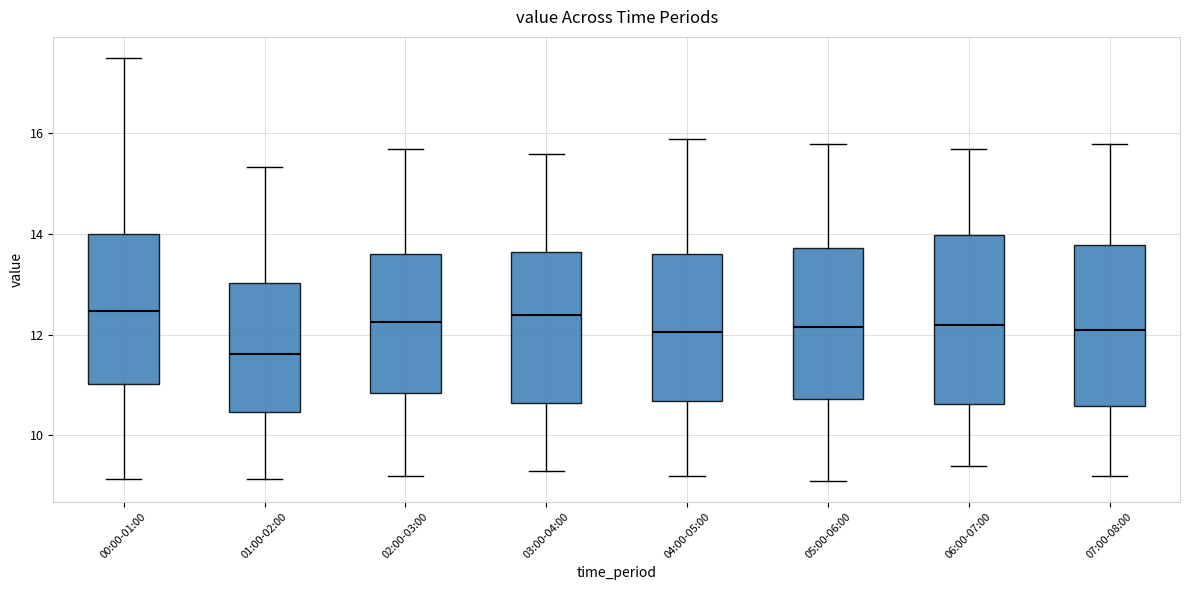

Where does the median line of the box for 01:00-02:00 sit on the y-axis? The values are not printed on the chart, so give them approximately, as read against the axis.

11.6